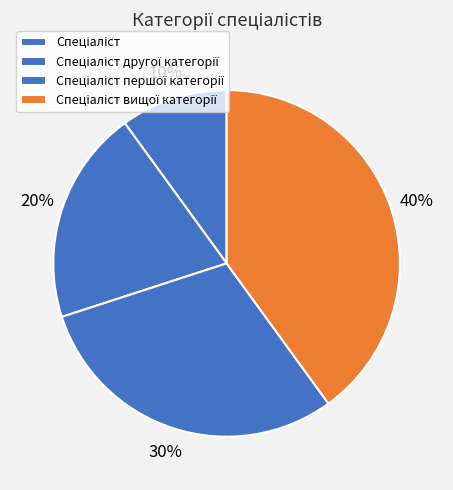

Count the number of slices in the pie.

4